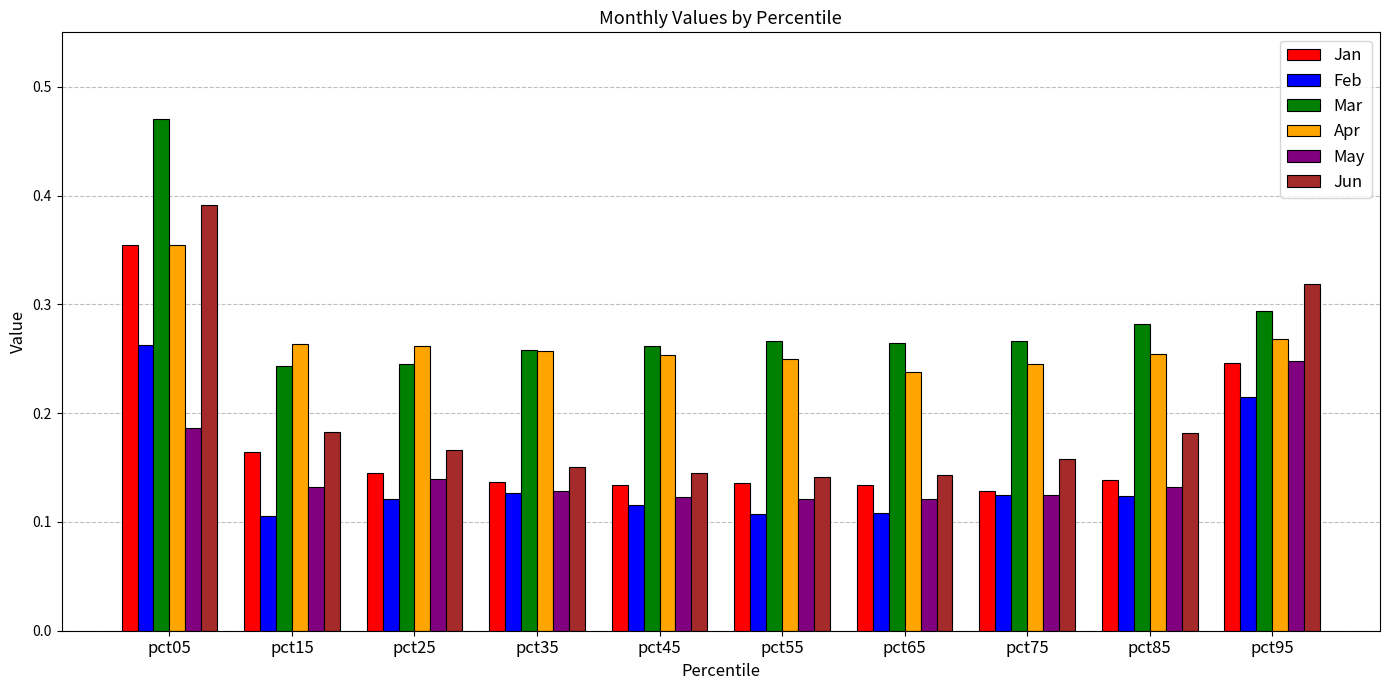

The May series shows 0.1 at pct25. True or false?

True